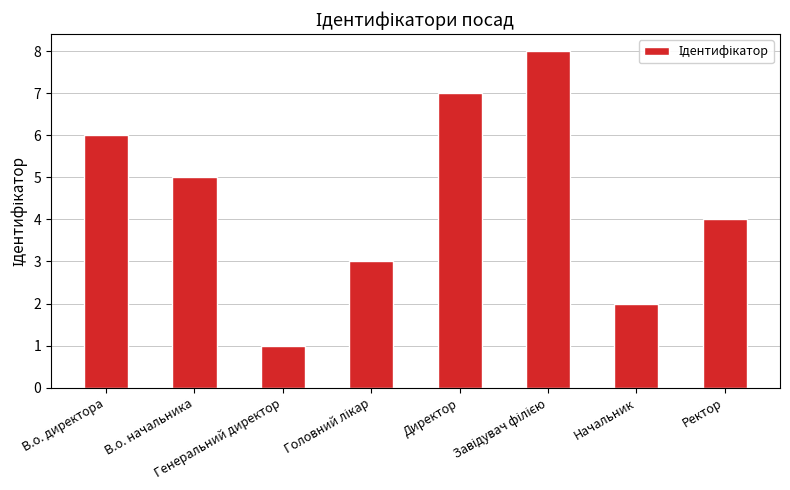

Count the number of data series in this chart.

1